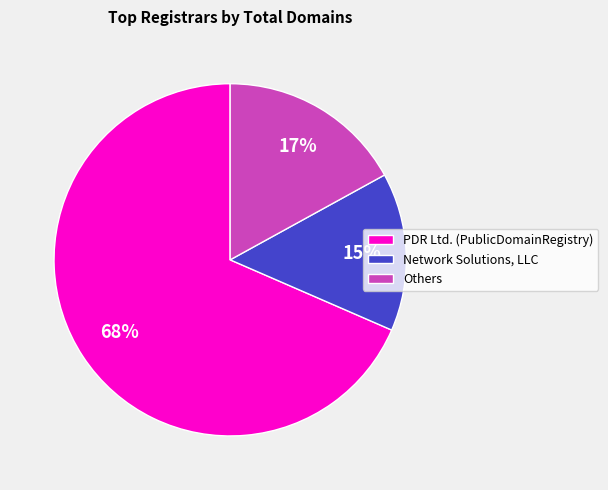

How many segments does this pie chart have?

3